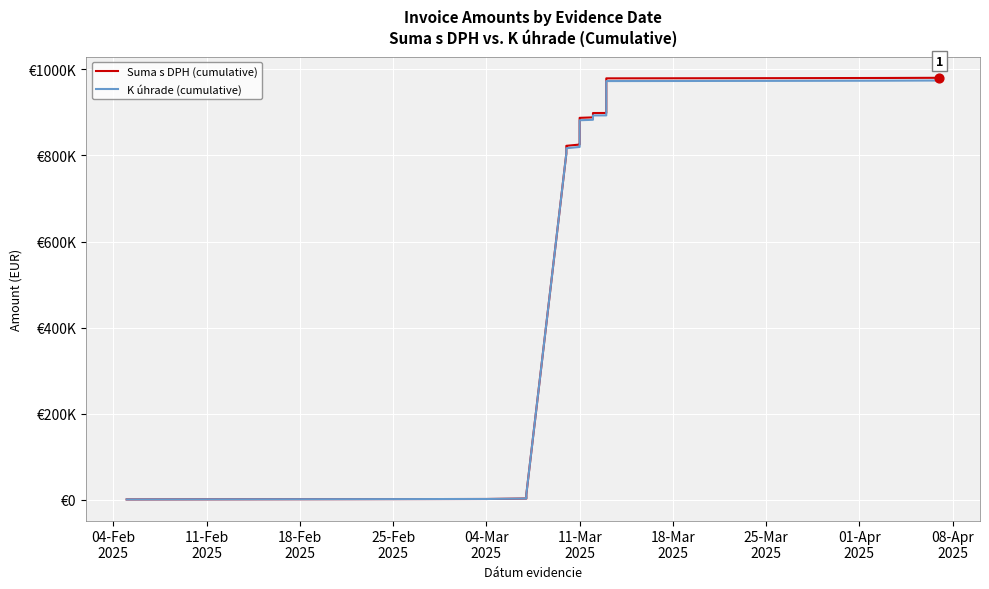

Is the value of Suma s DPH (cumulative) at 35 greater than the value of K úhrade (cumulative) at 08-Apr
2025?

Yes